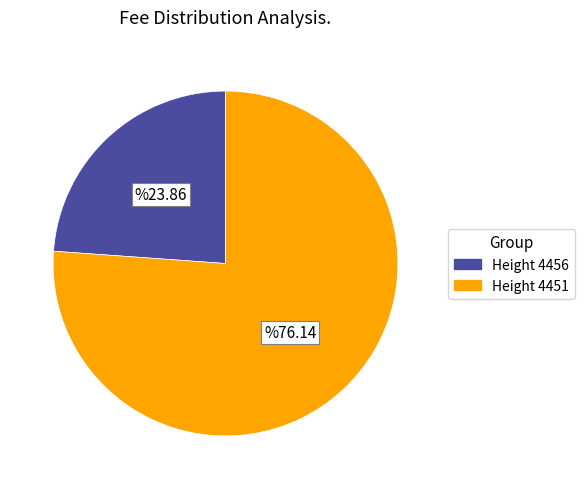

Rank the categories by value from highest to lowest.

Height 4451, Height 4456